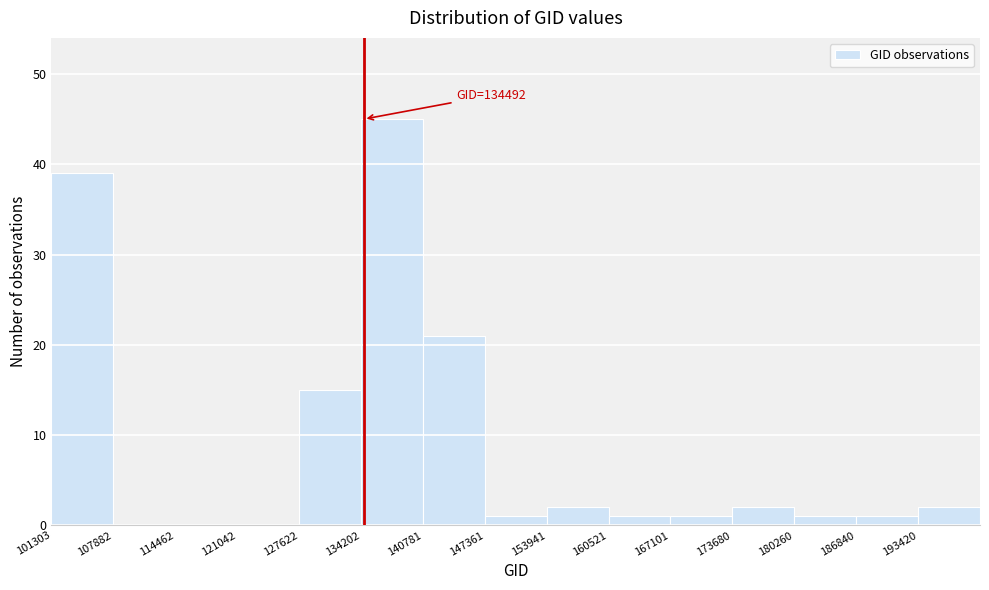

Which range on the x-axis has the tallest bar?

134000 to 141000